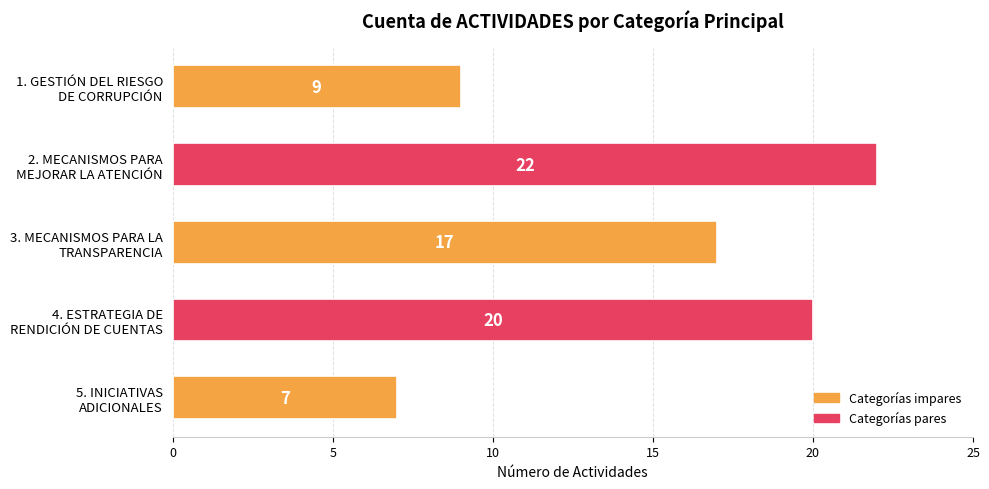

Rank the categories by value from highest to lowest.

2. MECANISMOS PARA
MEJORAR LA ATENCIÓN, 4. ESTRATEGIA DE
RENDICIÓN DE CUENTAS, 3. MECANISMOS PARA LA
TRANSPARENCIA, 1. GESTIÓN DEL RIESGO
DE CORRUPCIÓN, 5. INICIATIVAS
ADICIONALES